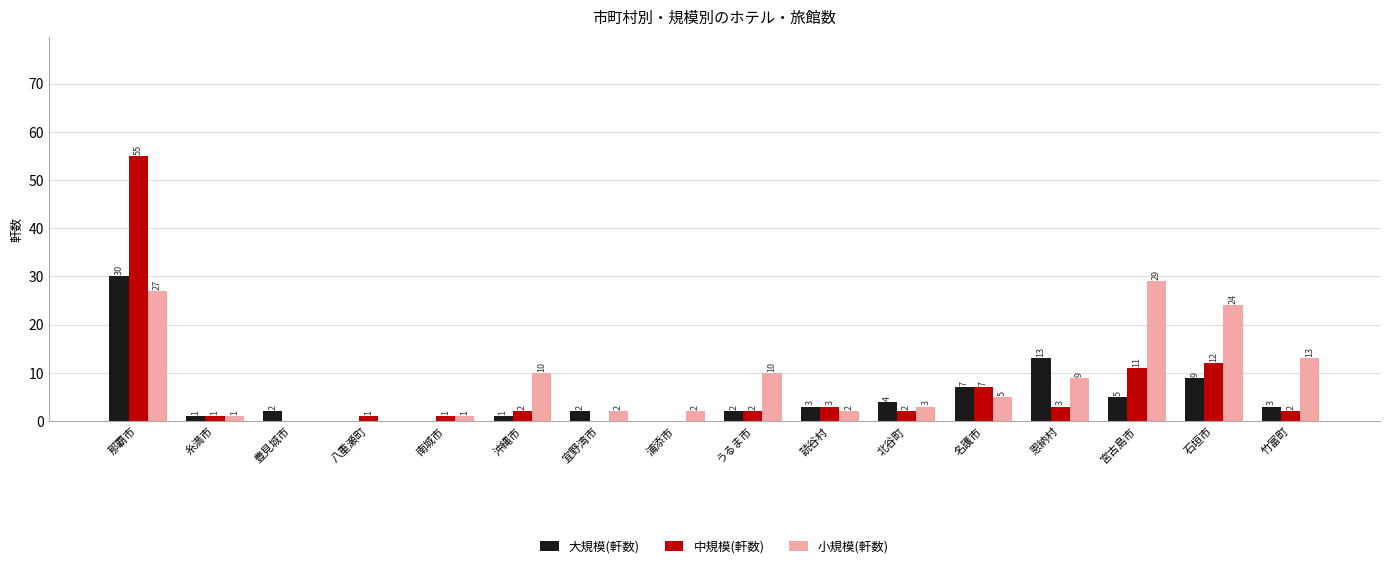

At which label is 中規模(軒数) closest to 27?

石垣市